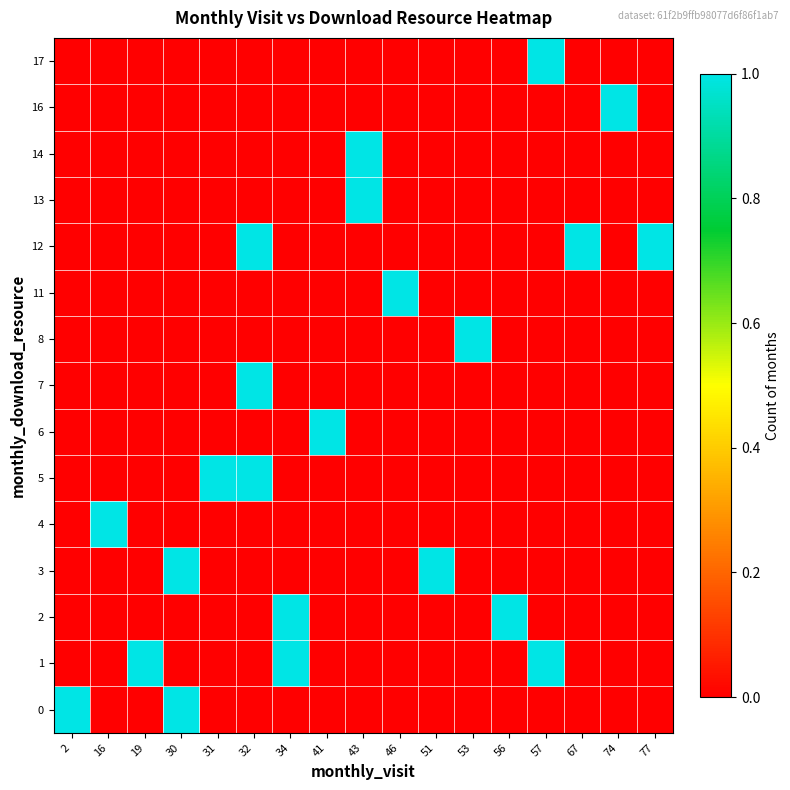

What is the spread (max minus min) of values at 67?

1